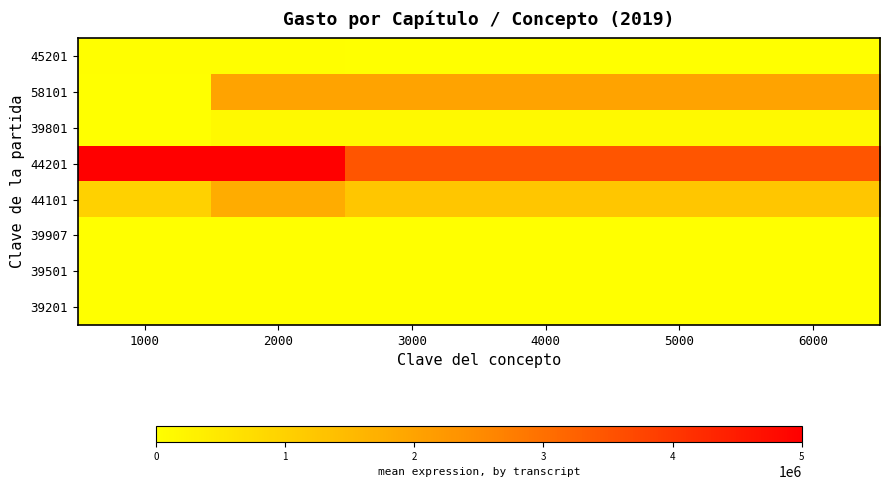

How many distinct data groups are displayed?

8